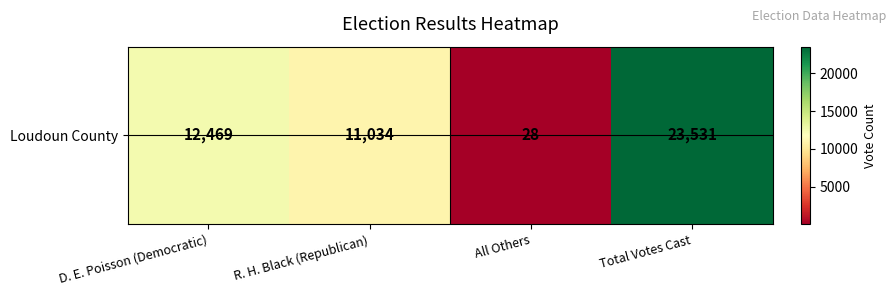

True or false: the data shows 5766 at D. E. Poisson (Democratic).

False